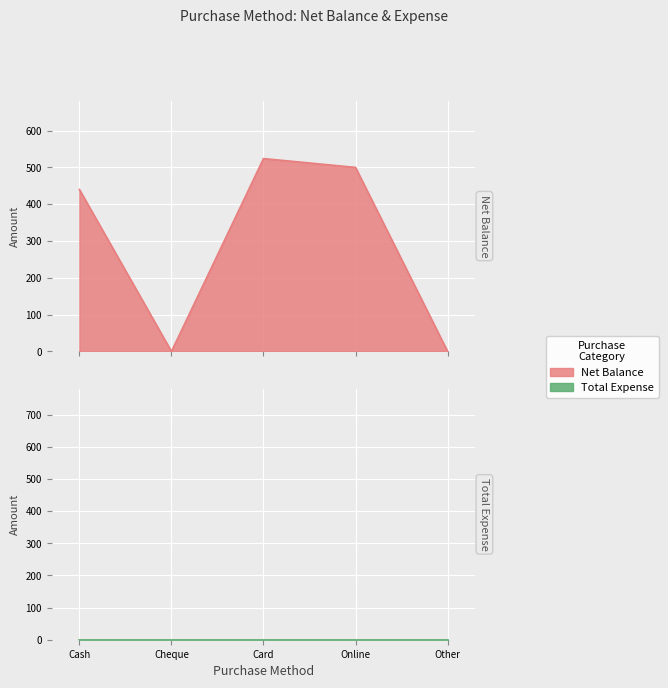

What is the change in value from Cash to Card?

+84